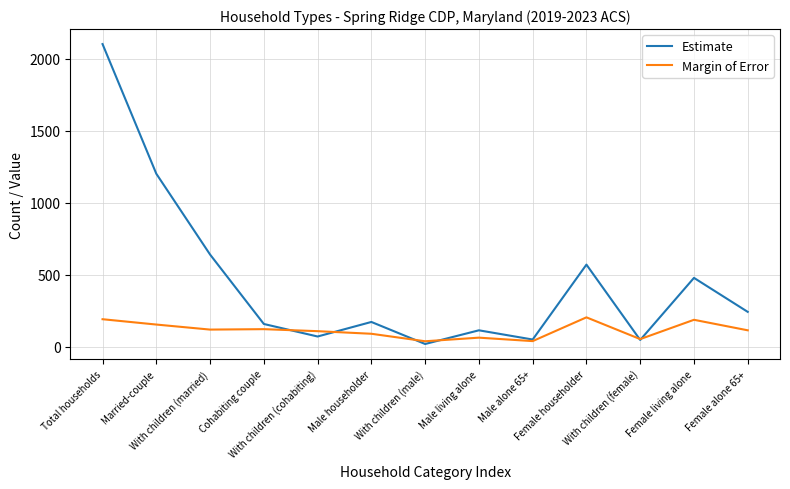

Count the number of categories in the chart.

13